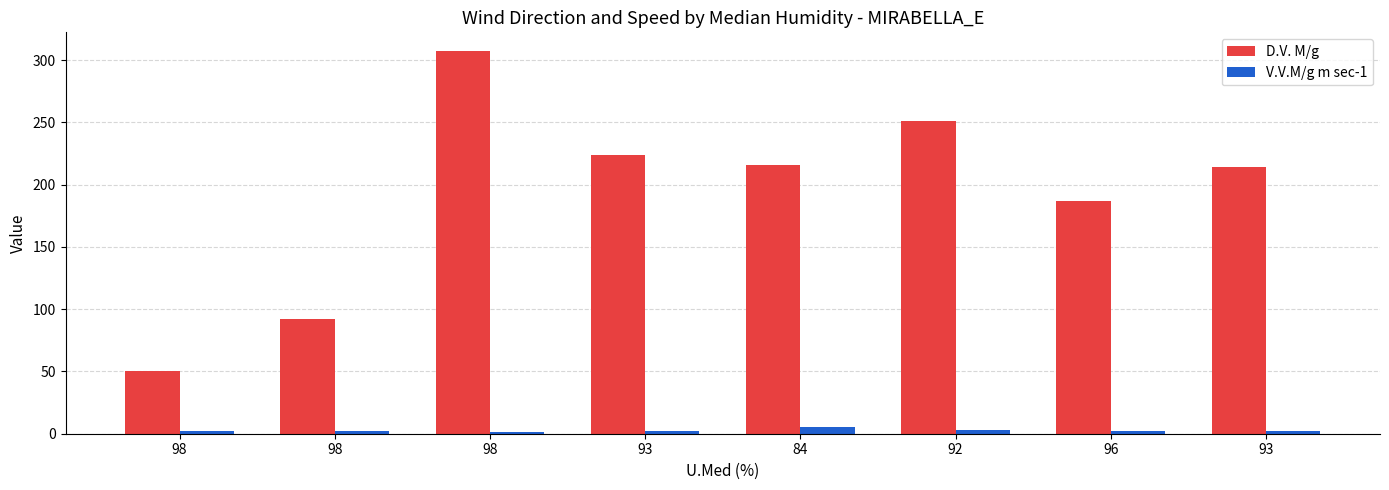

Which label corresponds to the largest value in the chart?

98